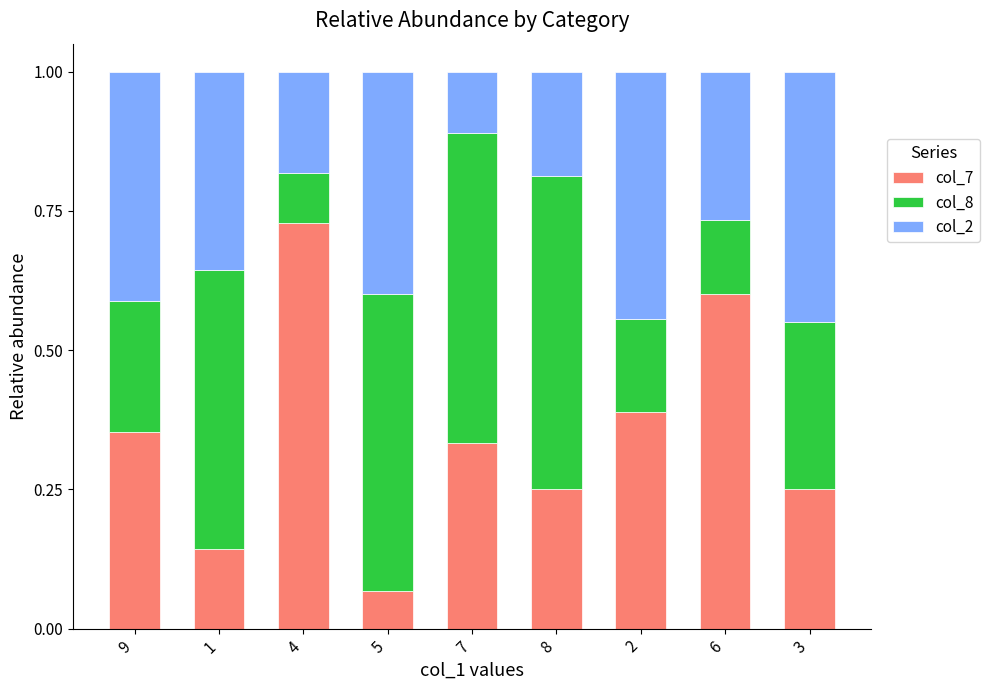

What is the total value across all series at 9?

1.0